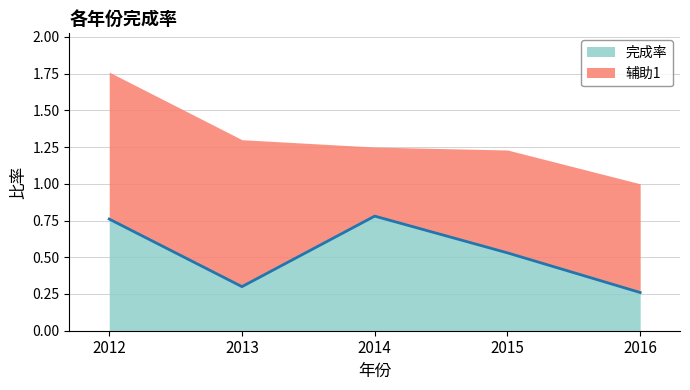

Rank the categories by value from lowest to highest.

2016, 2013, 2015, 2012, 2014